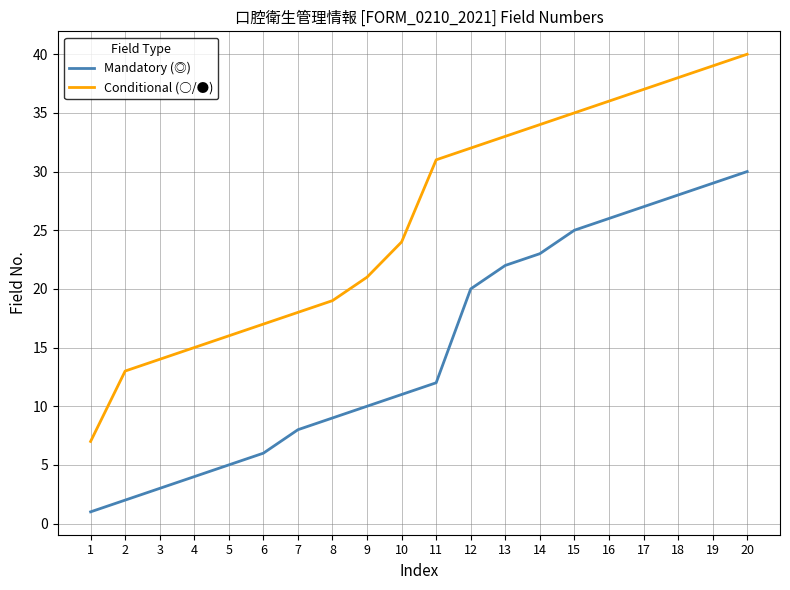

List the labels in order of Conditional (○/●) value, largest first.

20, 19, 18, 17, 16, 15, 14, 13, 12, 11, 10, 9, 8, 7, 6, 5, 4, 3, 2, 1